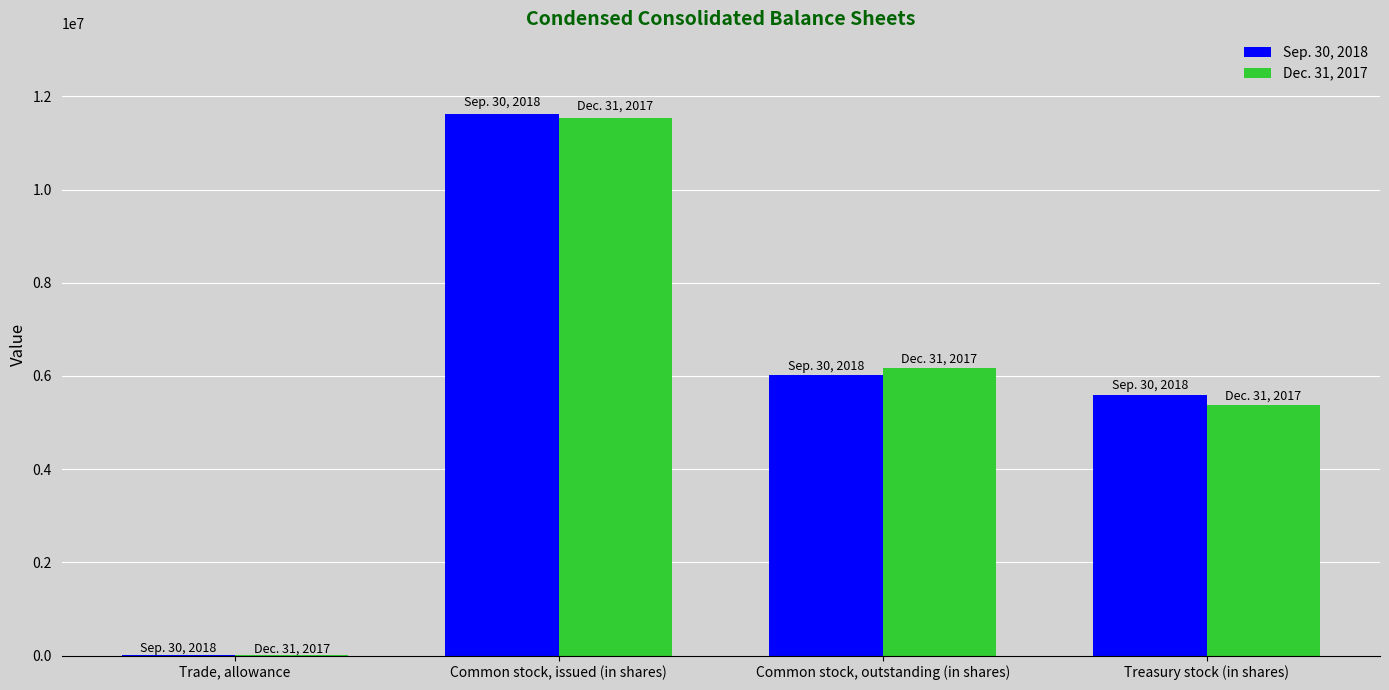

Where does the Sep. 30, 2018 series first go above 6012081?

Common stock, issued (in shares)